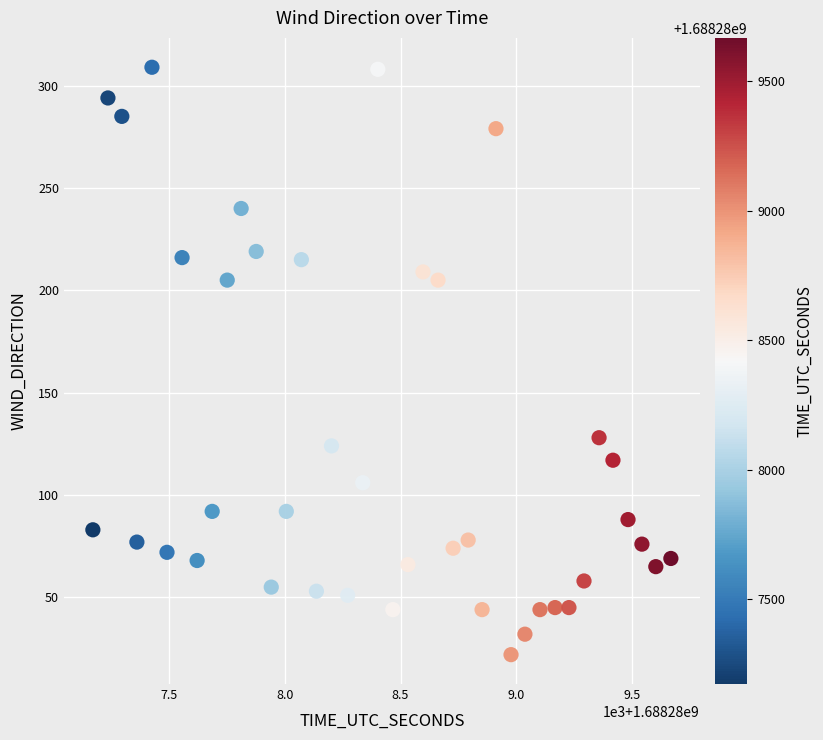

What is the range of X values (max minus min)?

2495